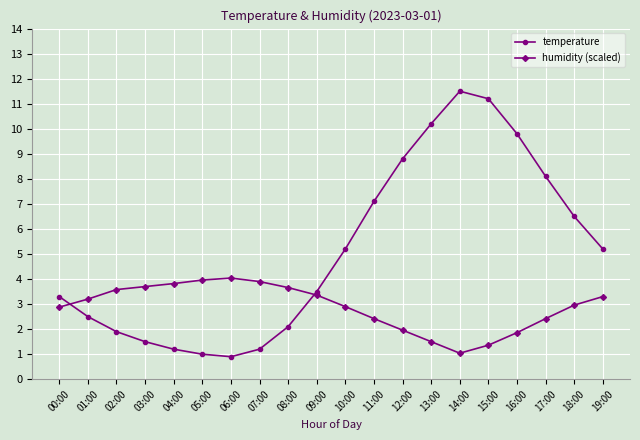

What is the lowest value of the temperature series?

0.9